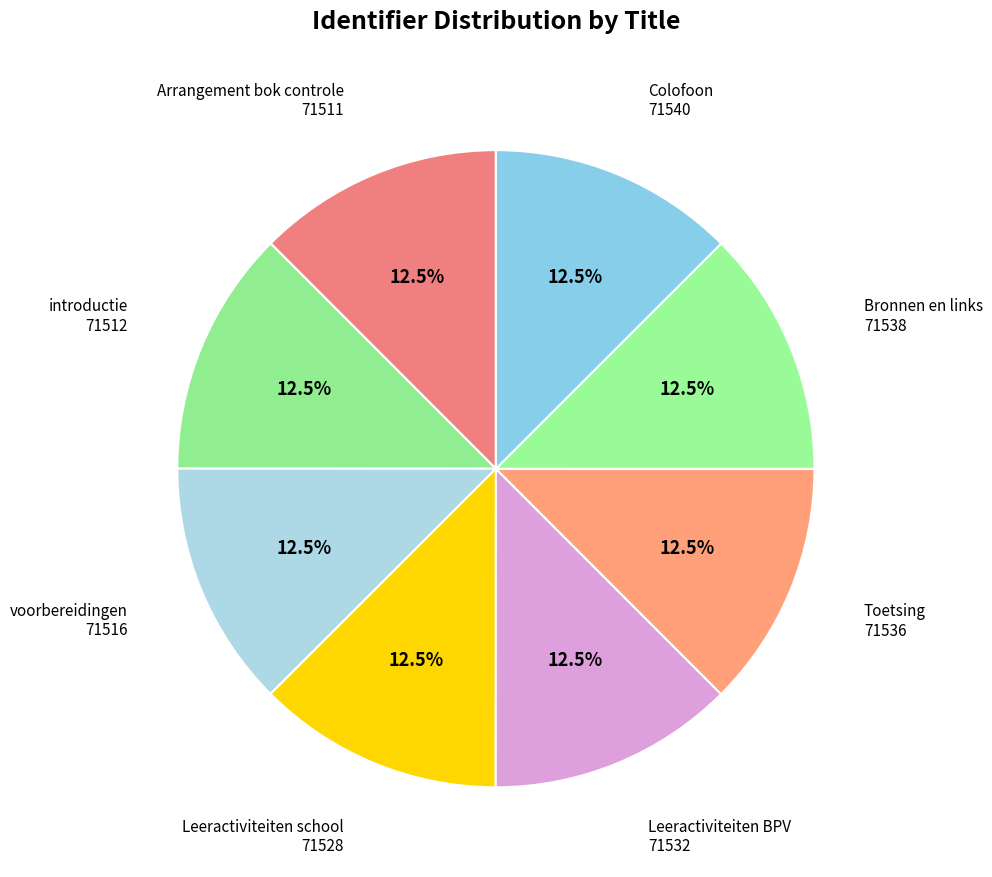

Does any single category account for the majority?

No